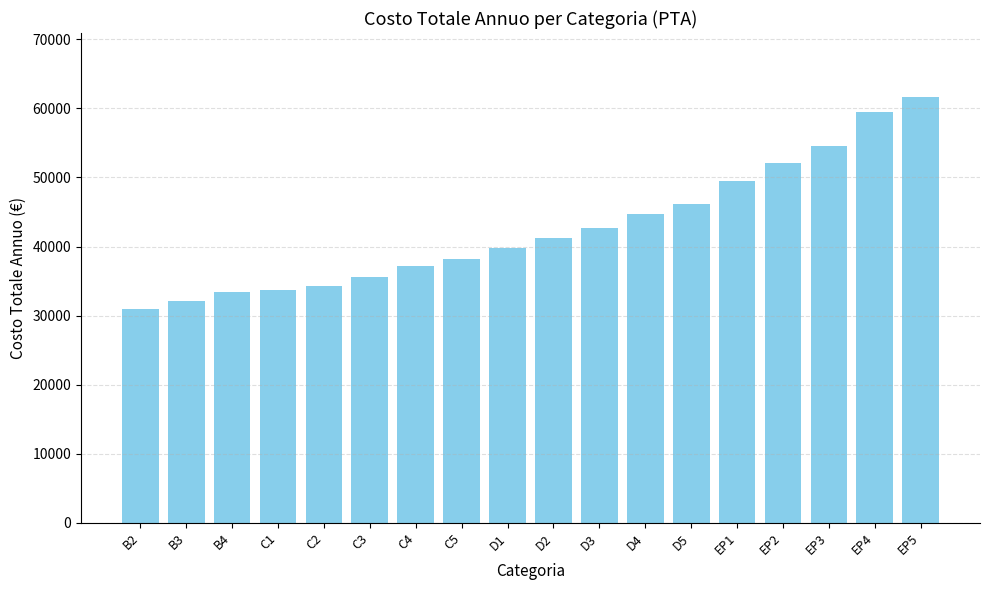

What is the change in value from D1 to D5?

+6384.9